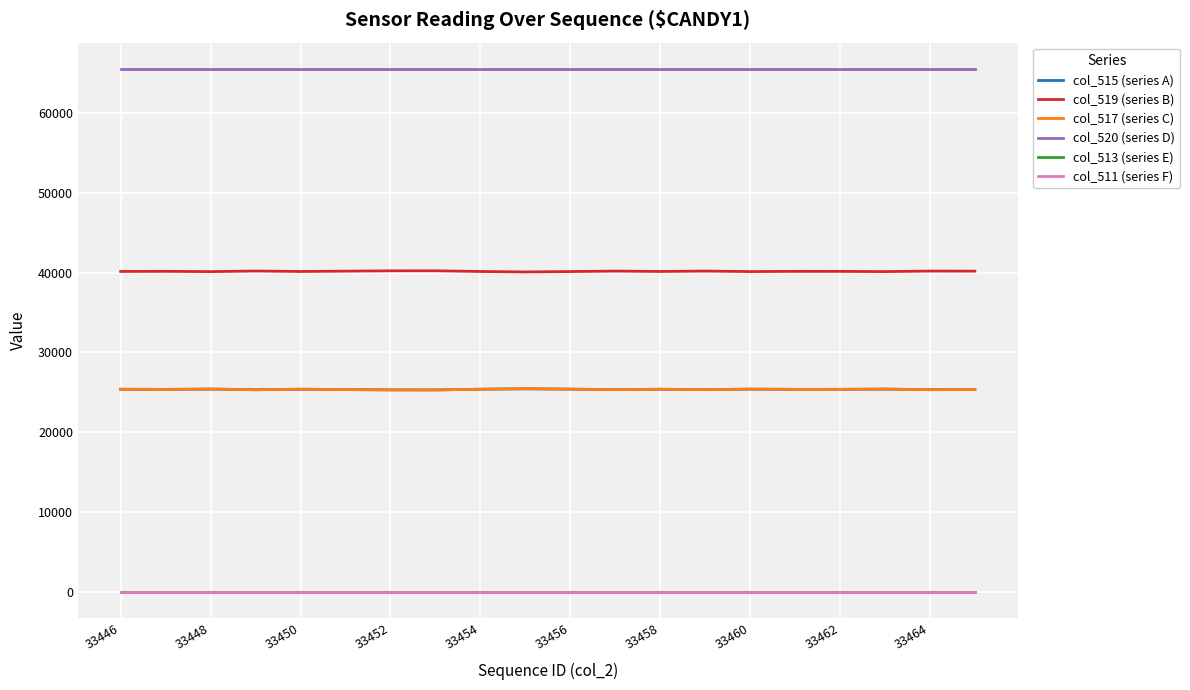

True or false: col_513 (series E) has more than 2 interior local peaks.

False